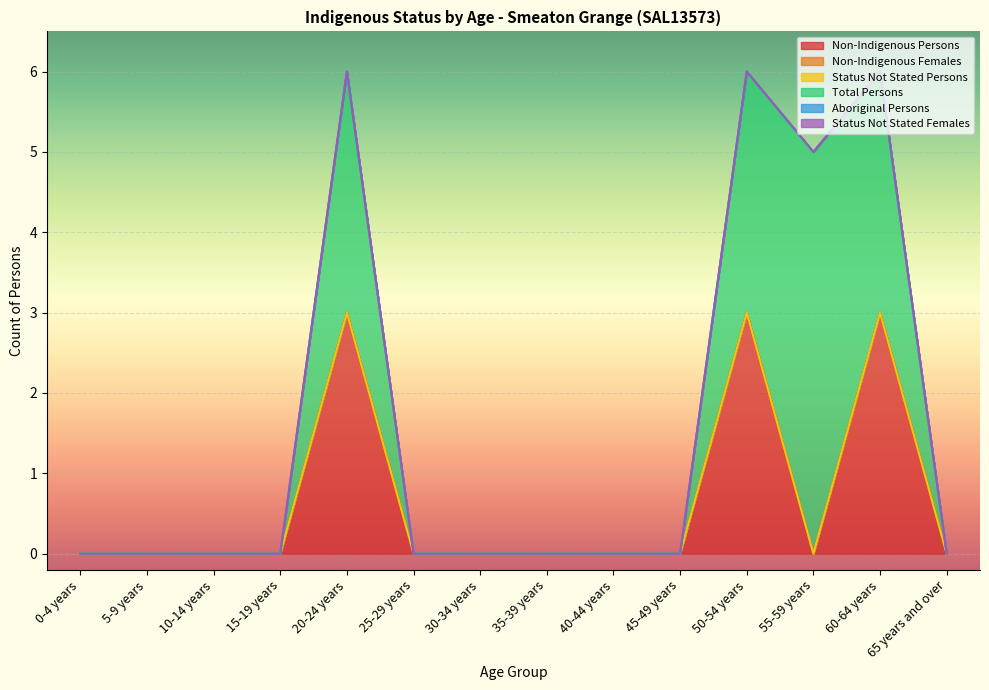

Reading right to left, transcribe all the data shown in this chart.

Non-Indigenous Persons: 0	3	0	3	0	0	0	0	0	3	0	0	0	0
Non-Indigenous Females: 0	0	0	0	0	0	0	0	0	0	0	0	0	0
Status Not Stated Persons: 0	0	0	0	0	0	0	0	0	0	0	0	0	0
Total Persons: 0	3	5	3	0	0	0	0	0	3	0	0	0	0
Aboriginal Persons: 0	0	0	0	0	0	0	0	0	0	0	0	0	0
Status Not Stated Females: 0	0	0	0	0	0	0	0	0	0	0	0	0	0